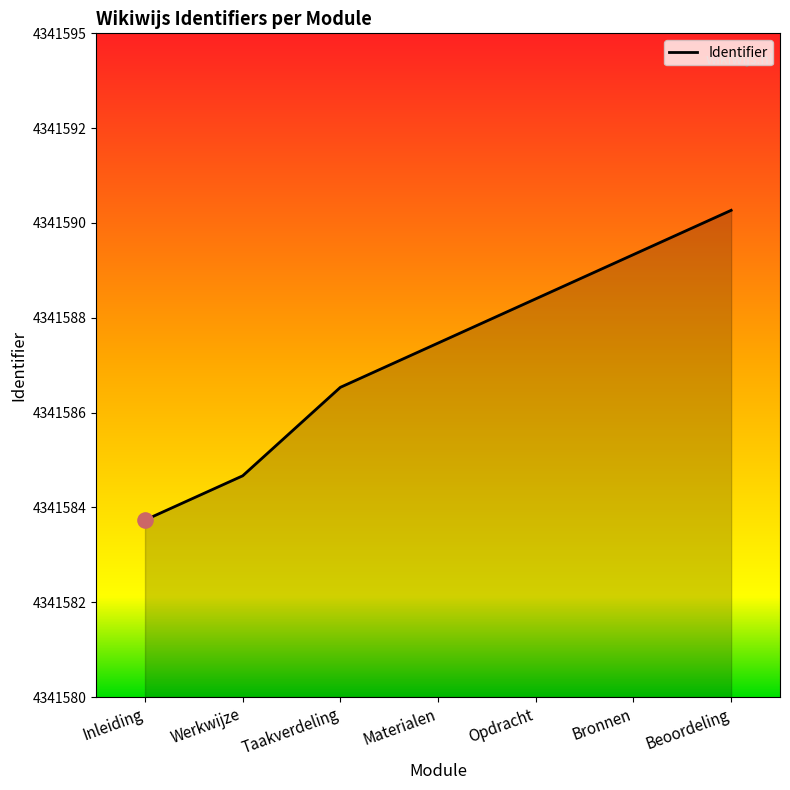

What is the ratio of the value at Taakverdeling to the value at Inleiding?

1.0